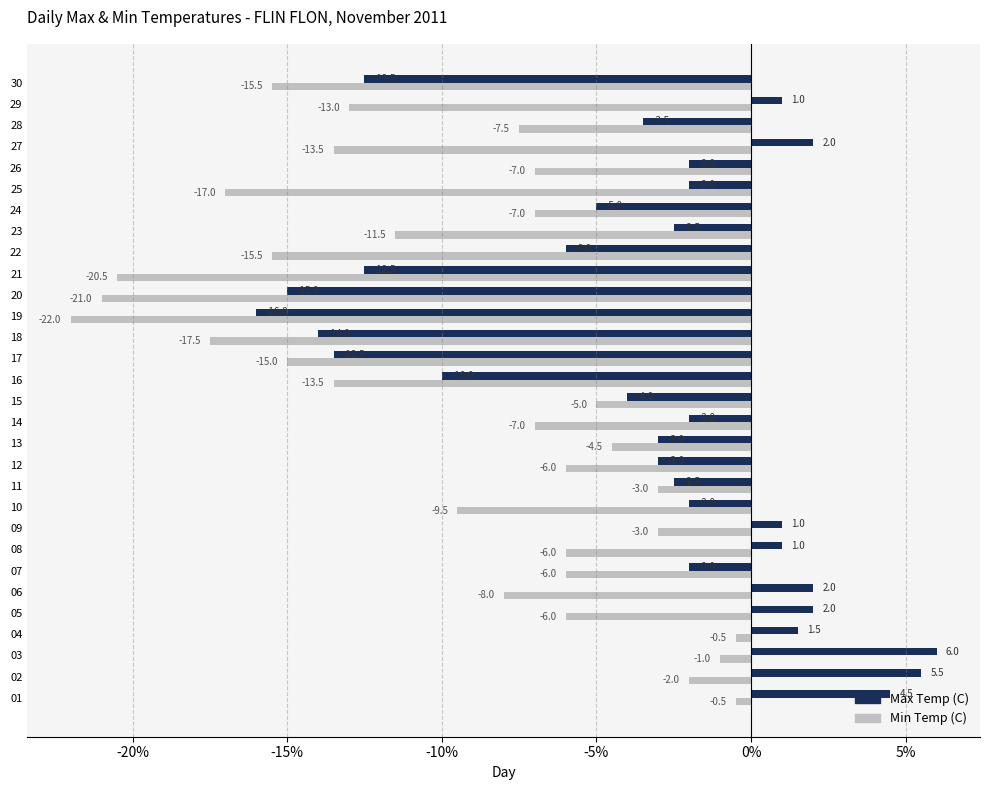

What are all the series names shown in the legend?

Max Temp (C), Min Temp (C)